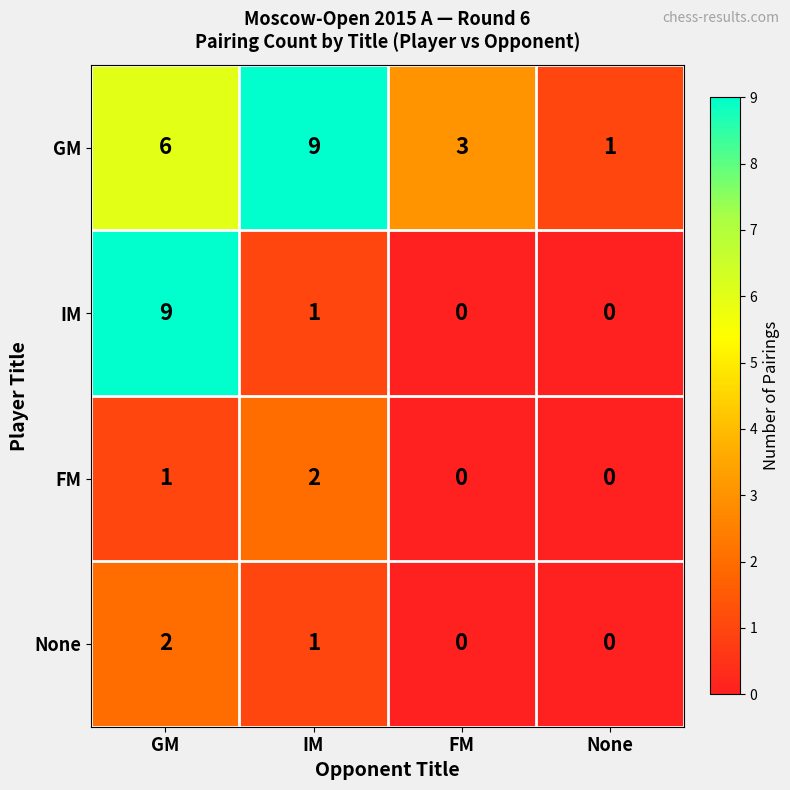

What is the maximum value shown in the chart?

9